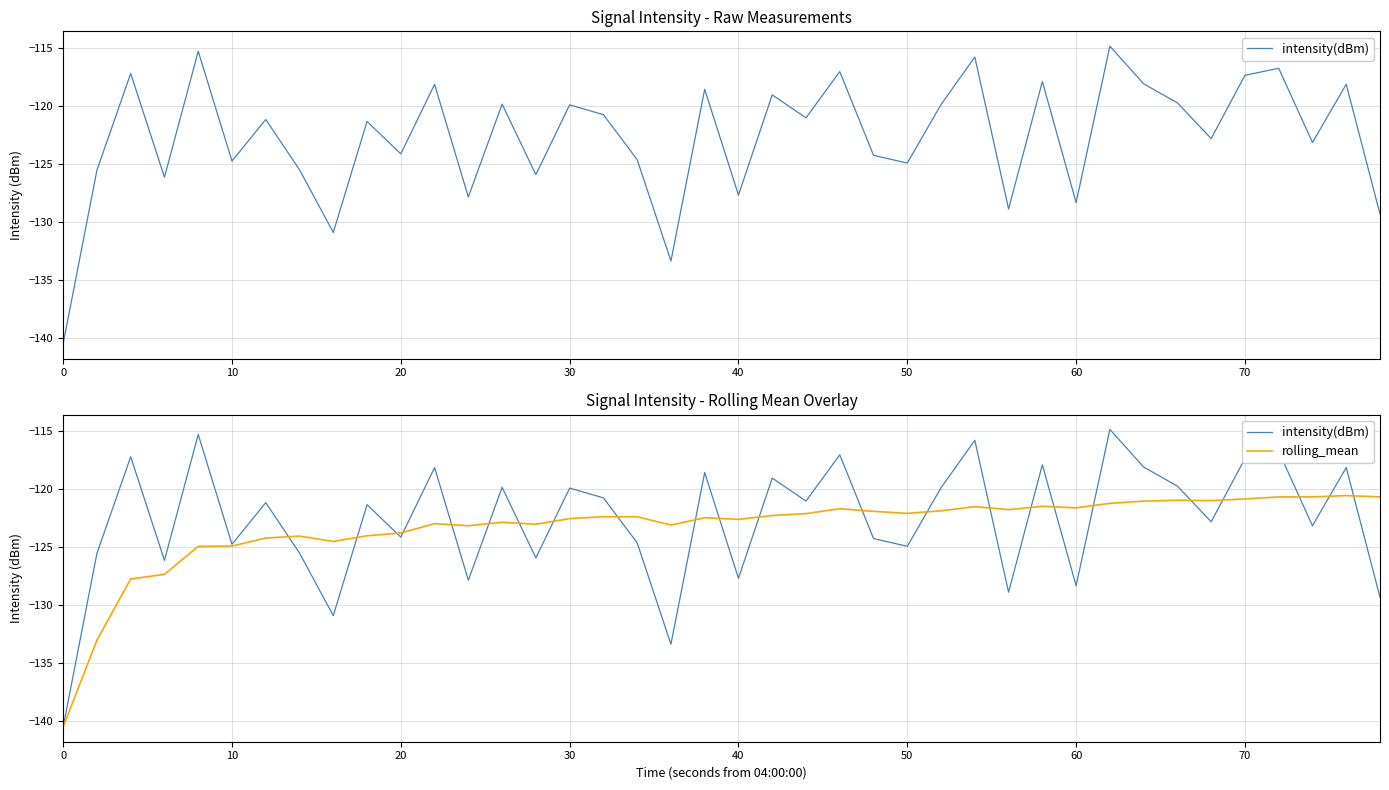

At how many categories does at least one series exceed -120?

17